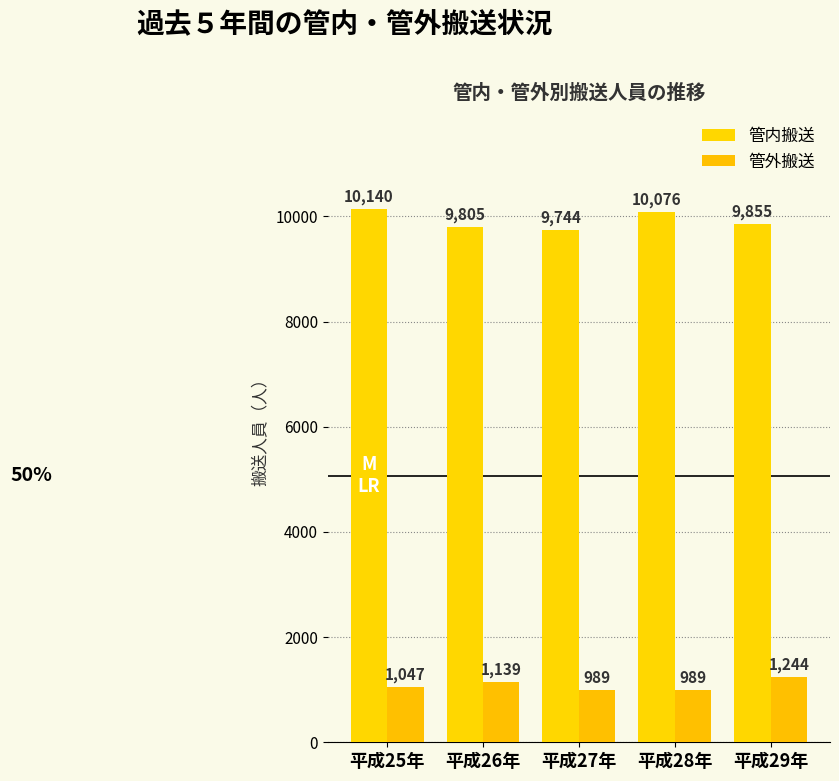

At which label does 管外搬送 reach its peak?

平成29年